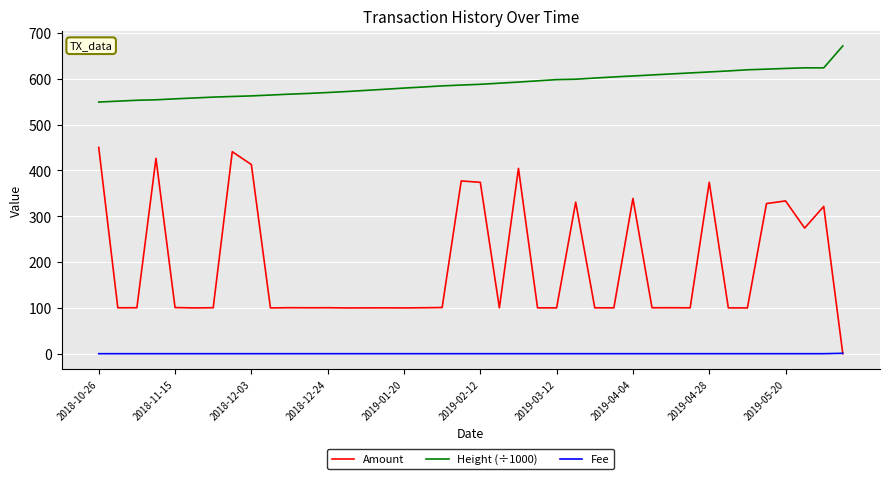

Rank the series by their maximum value, from lowest to highest.

Fee, Amount, Height (÷1000)